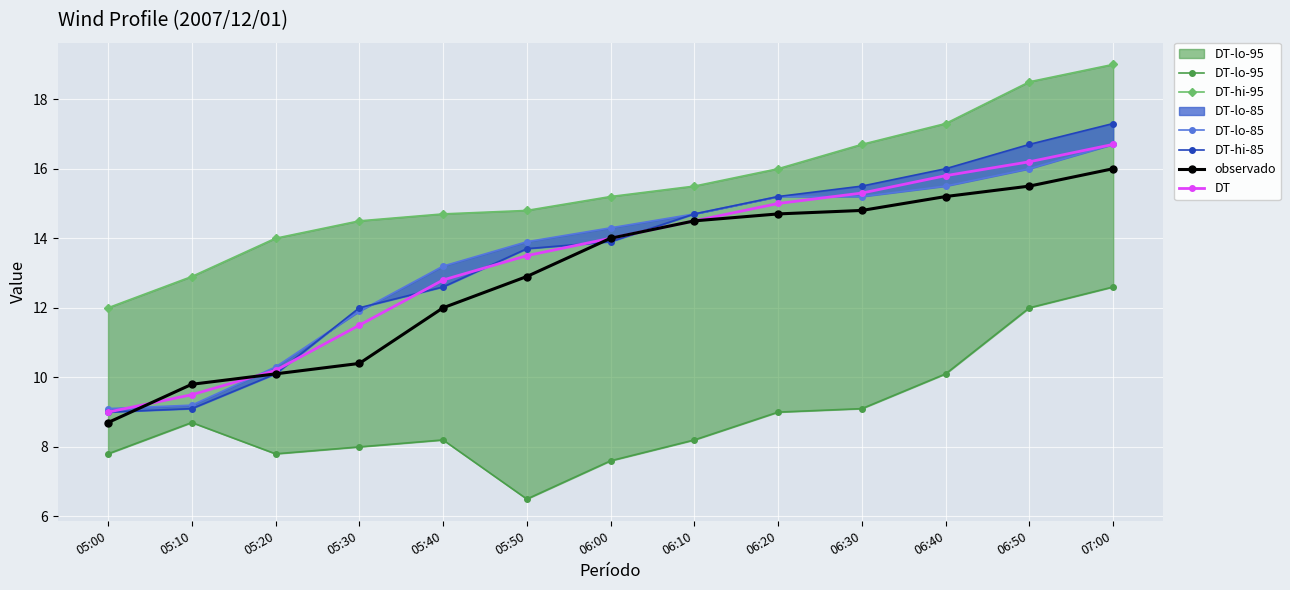

List the labels in order of DT-lo-95 value, smallest first.

05:50, 06:00, 05:00, 05:20, 05:30, 05:40, 06:10, 05:10, 06:20, 06:30, 06:40, 06:50, 07:00